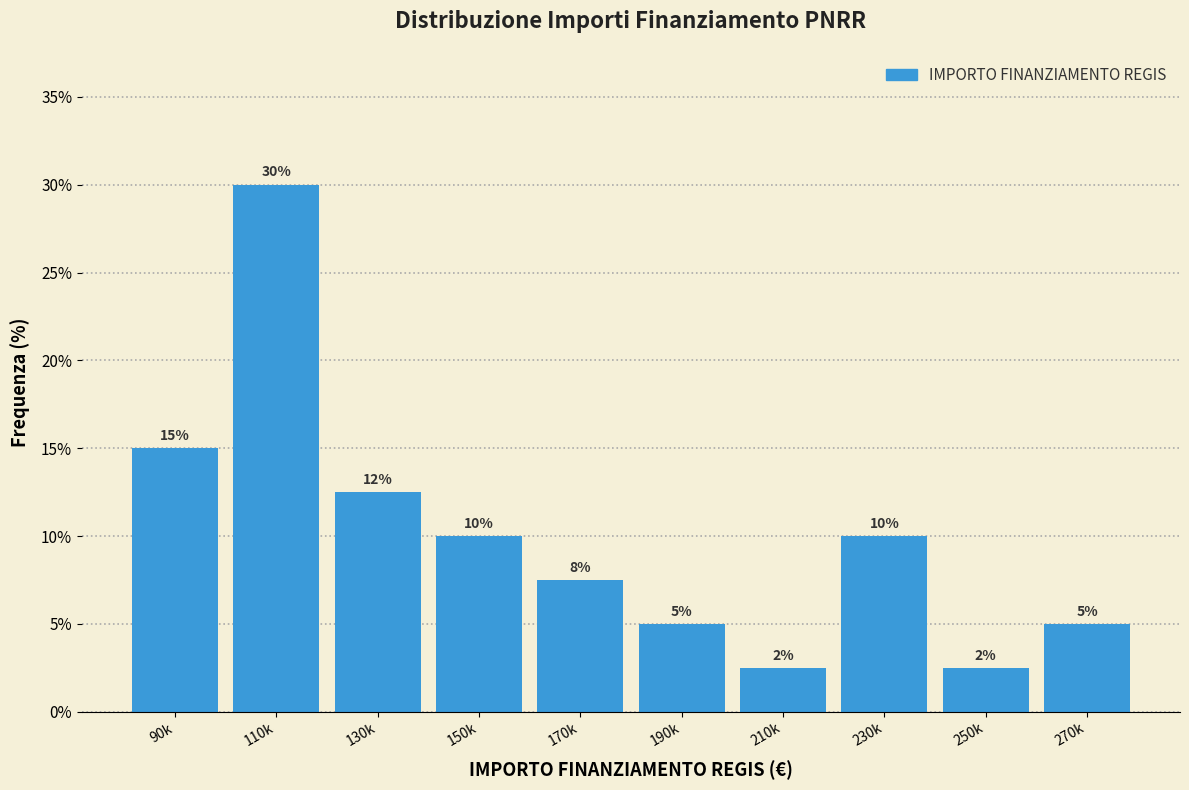

The value at 230k is 10.0. True or false?

True